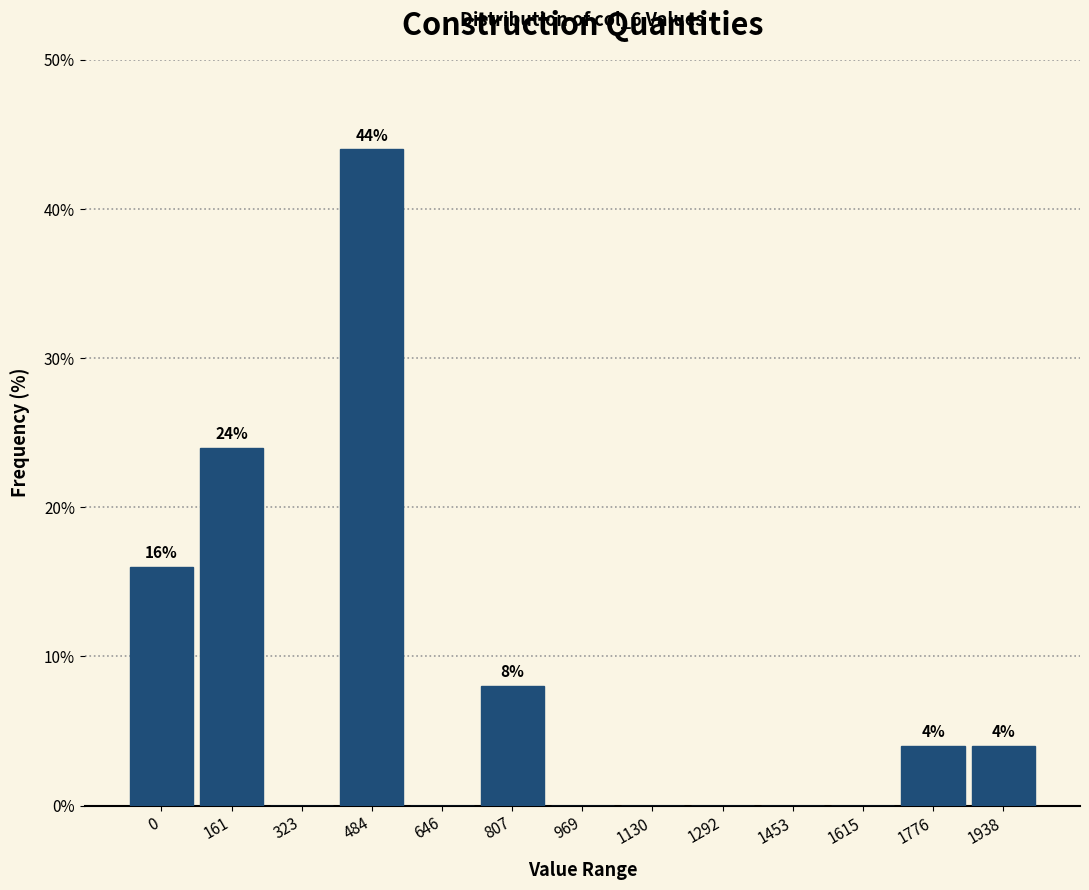

Which has a higher value, 484 or 1130?

484